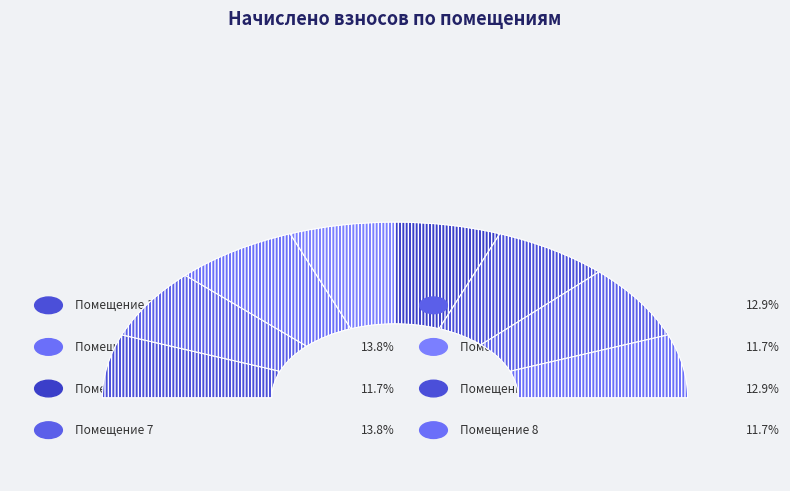

Is it true that 3 is 5% of the pie?

False